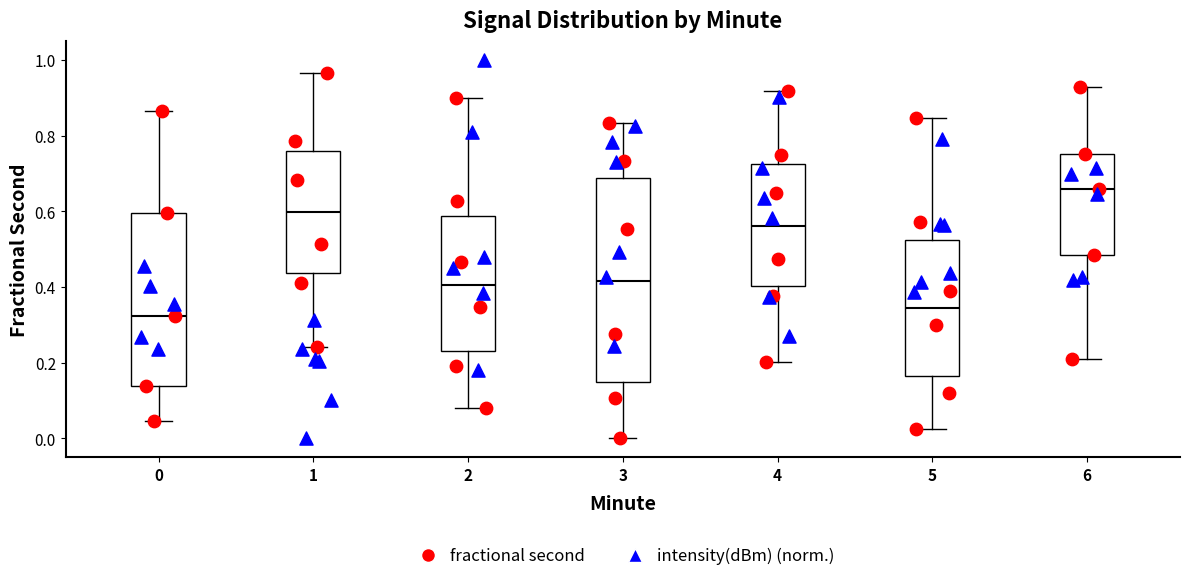

Reading left to right, read every box against the y-axis: the position of its median line, the range the box covers, and the ends of its whiskers. The values are not printed on the chart, so give them approximately, as read against the axis.

0: median 0.32, box 0.14 to 0.60, whiskers 0.04 to 0.86
1: median 0.60, box 0.44 to 0.76, whiskers 0.24 to 0.96
2: median 0.40, box 0.22 to 0.58, whiskers 0.08 to 0.90
3: median 0.42, box 0.14 to 0.68, whiskers 0.00 to 0.84
4: median 0.56, box 0.40 to 0.72, whiskers 0.20 to 0.92
5: median 0.34, box 0.16 to 0.52, whiskers 0.02 to 0.84
6: median 0.66, box 0.48 to 0.76, whiskers 0.20 to 0.92